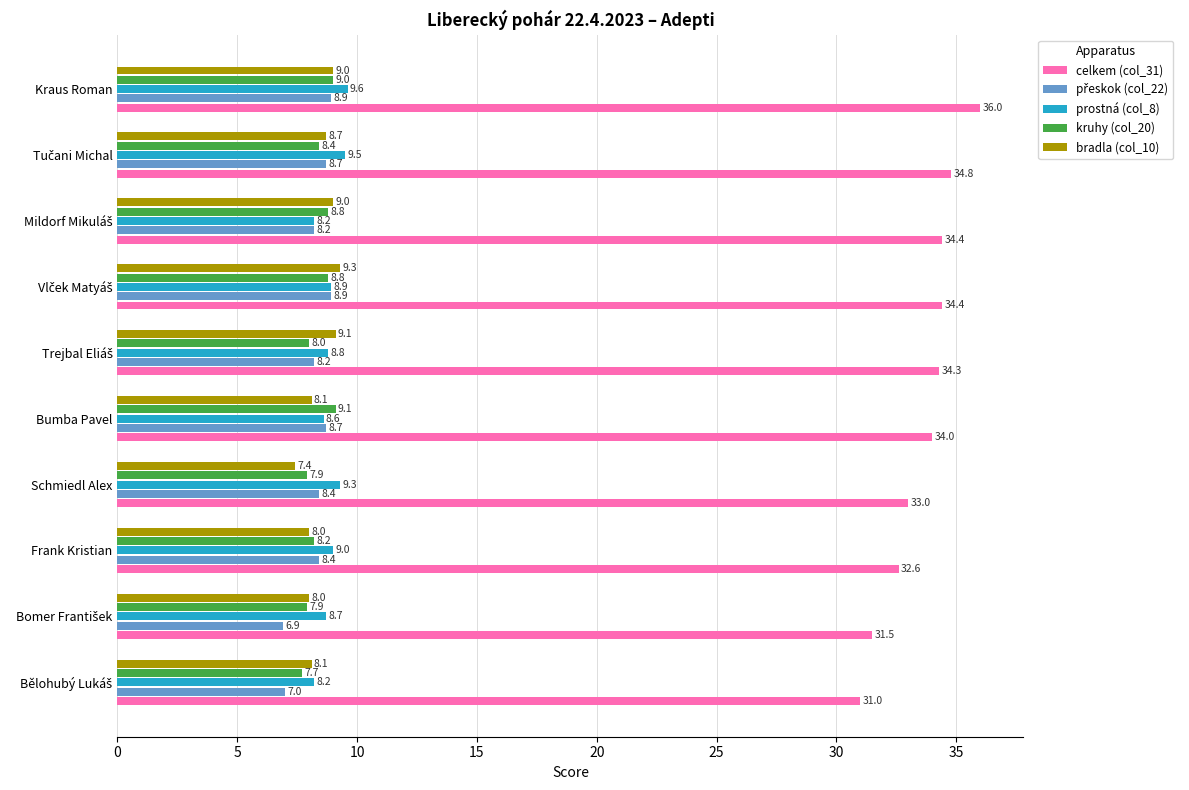

What value does the celkem (col_31) series have at Bumba Pavel?

34.0